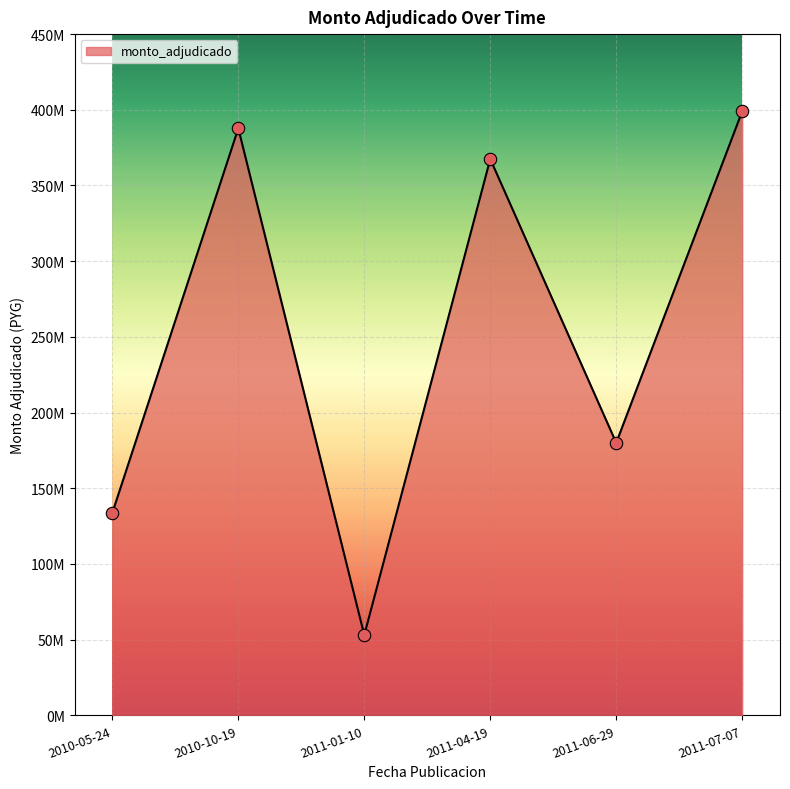

What is the change in value from 2011-01-10 to 2011-06-29?

+127000000